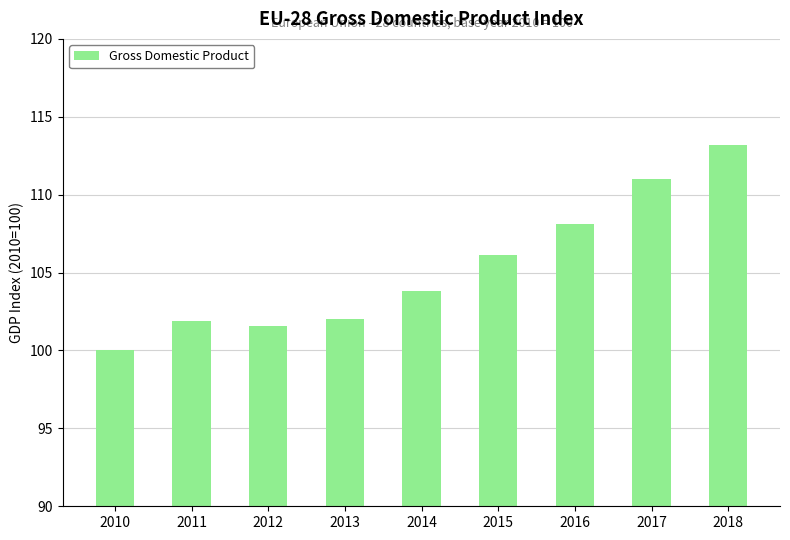

At which category does the chart reach its minimum across all series?

2010